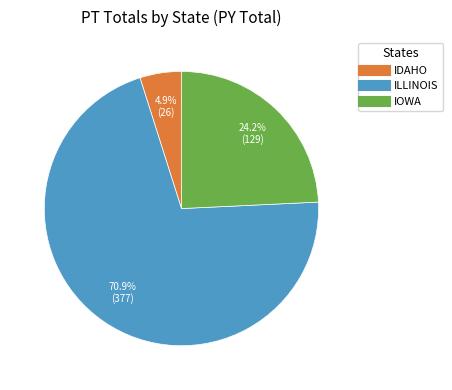

To the nearest percent, what is the average slice percentage?

33%